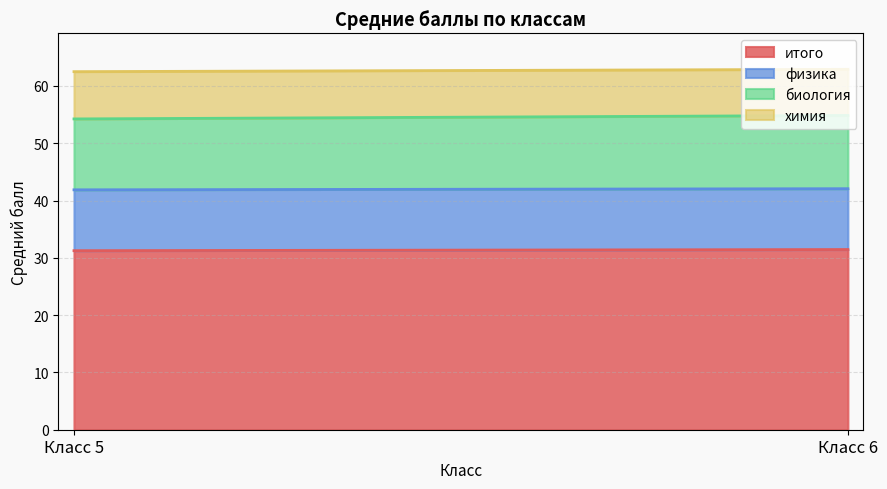

What is the total value across all series at Класс 5?

62.5